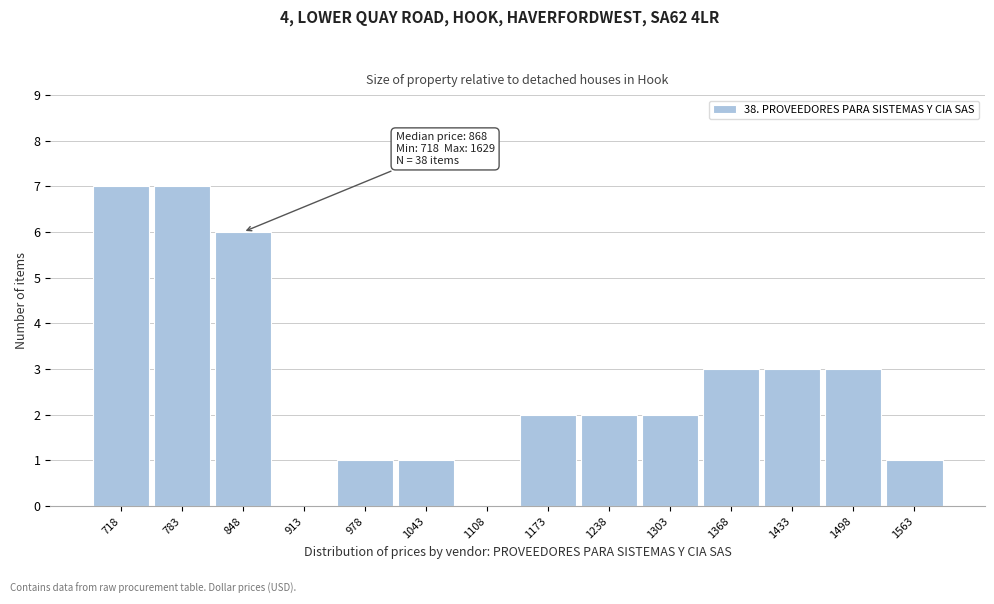

Reading right to left, what are all the values shown in this chart?

1563=1	1498=3	1433=3	1368=3	1303=2	1238=2	1173=2	1108=0	1043=1	978=1	913=0	848=6	783=7	718=7